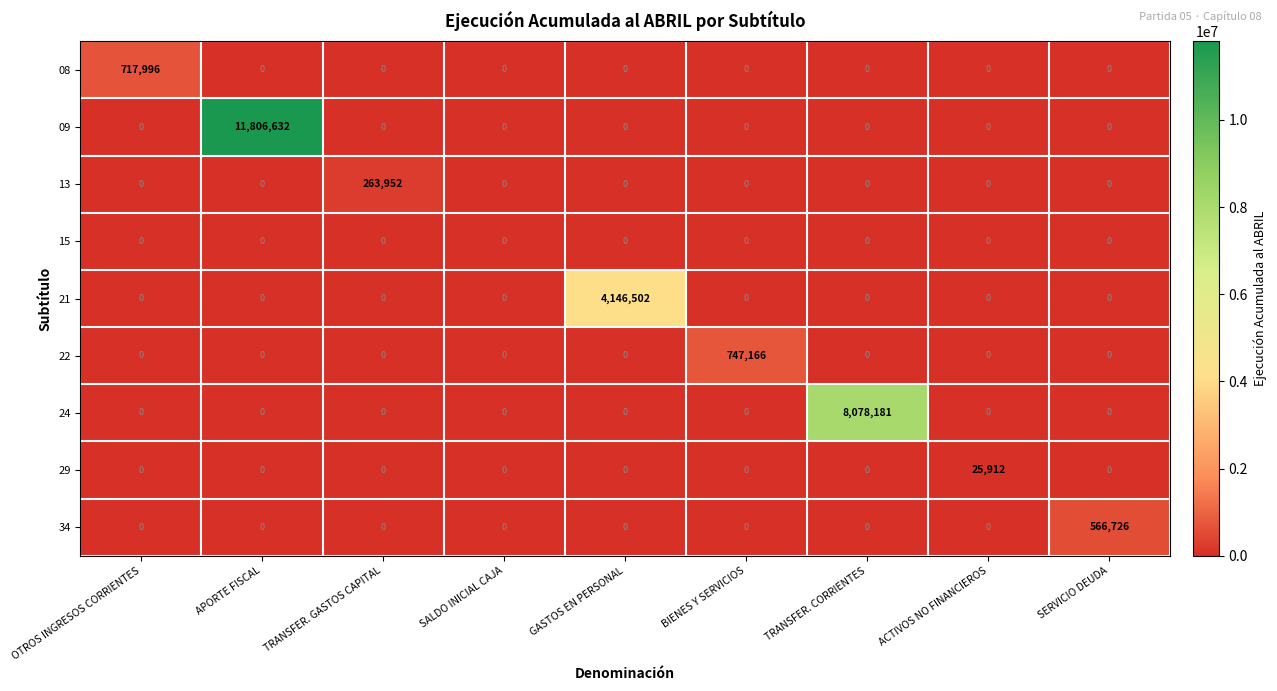

Between TRANSFER. GASTOS CAPITAL and ACTIVOS NO FINANCIEROS, which series saw the biggest shift?

13